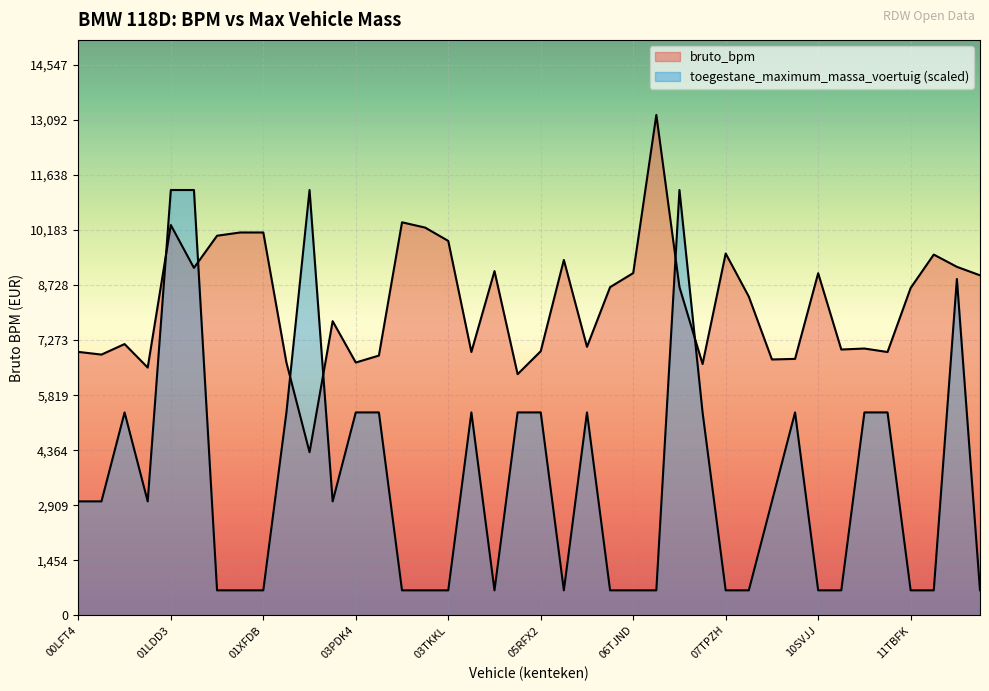

List the labels in order of bruto_bpm value, smallest first.

02ZFX8, 05NZJ2, 00PBK2, 07RGX4, 02NKH7, 03PDK4, 10PLG2, 10RKK5, 03PZT1, 00LFV9, 04PRX1, 11RHP2, 00LFT4, 05RFX2, 11KFZ7, 11PRK9, 06RPF5, 00NZL4, 03LHF3, 10NPG7, 11TBFK, 06THXD, 07PRD6, 12SVTF, 10SVJJ, 06TJND, 05HBP9, 01LPJ8, 12RNX3, 05TRKB, 11TDHH, 07TPZH, 03TKKL, 01TGGS, 01TVHG, 01XFDB, 03TJFD, 01LDD3, 03TFDV, 06ZPGG